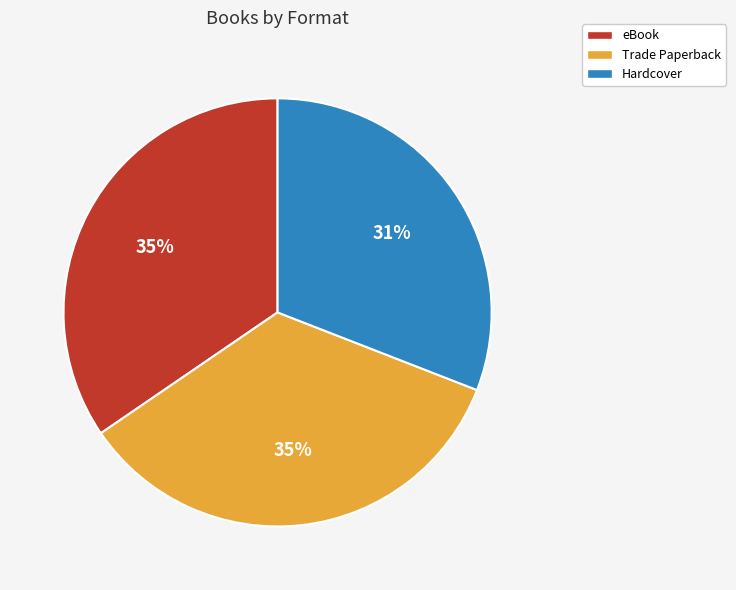

Approximately how many times larger is the value at Hardcover compared to Trade Paperback?

0.9